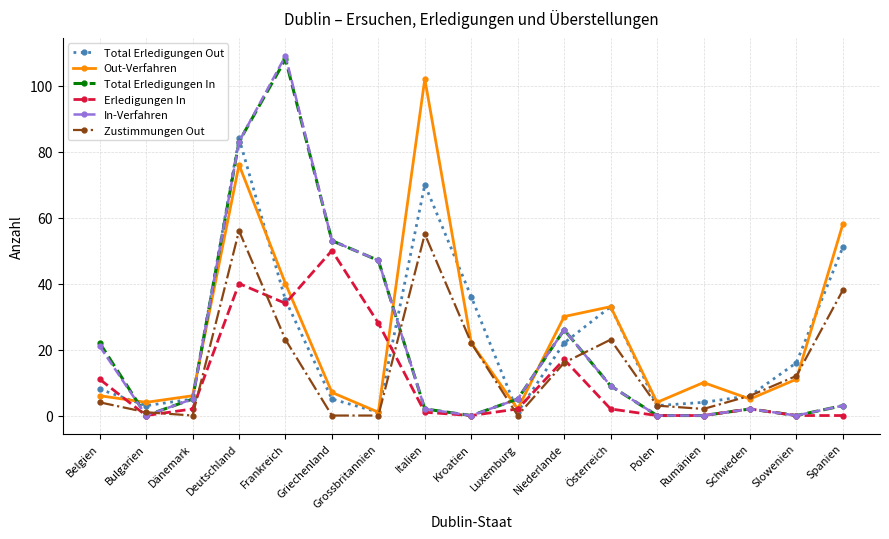

Which series has the widest spread of values?

In-Verfahren